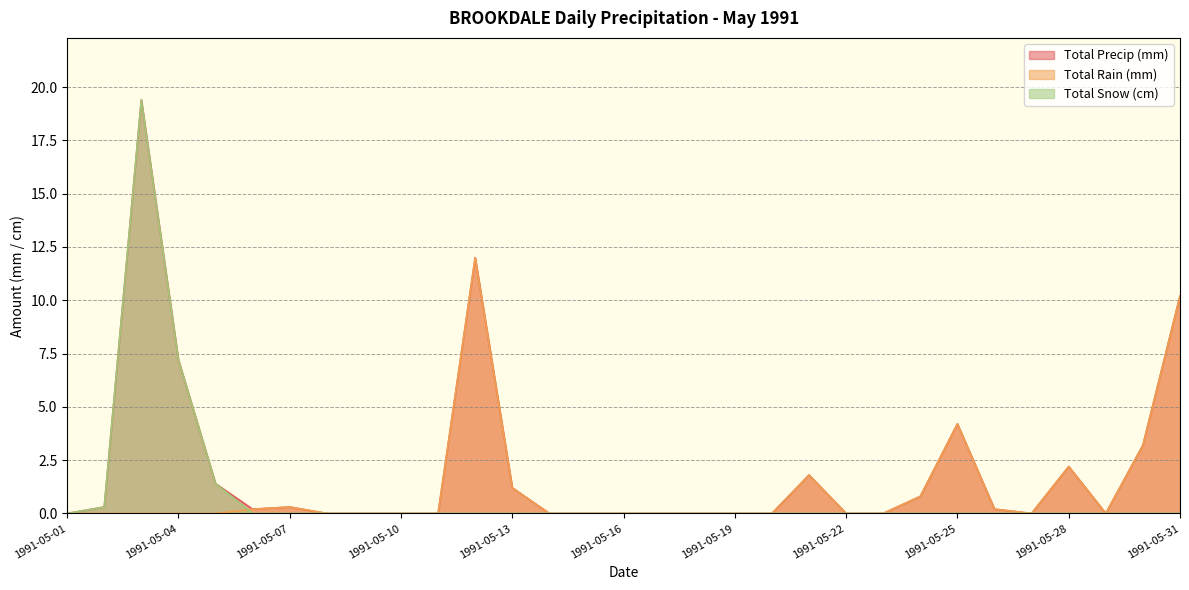

Rank the categories by Total Precip (mm) value from highest to lowest.

1991-05-03, 1991-05-12, 1991-05-31, 1991-05-04, 1991-05-25, 1991-05-30, 1991-05-28, 1991-05-21, 1991-05-05, 1991-05-13, 1991-05-24, 1991-05-02, 1991-05-07, 1991-05-06, 1991-05-26, 1991-05-01, 1991-05-08, 1991-05-09, 1991-05-10, 1991-05-11, 1991-05-14, 1991-05-15, 1991-05-16, 1991-05-17, 1991-05-18, 1991-05-19, 1991-05-20, 1991-05-22, 1991-05-23, 1991-05-27, 1991-05-29